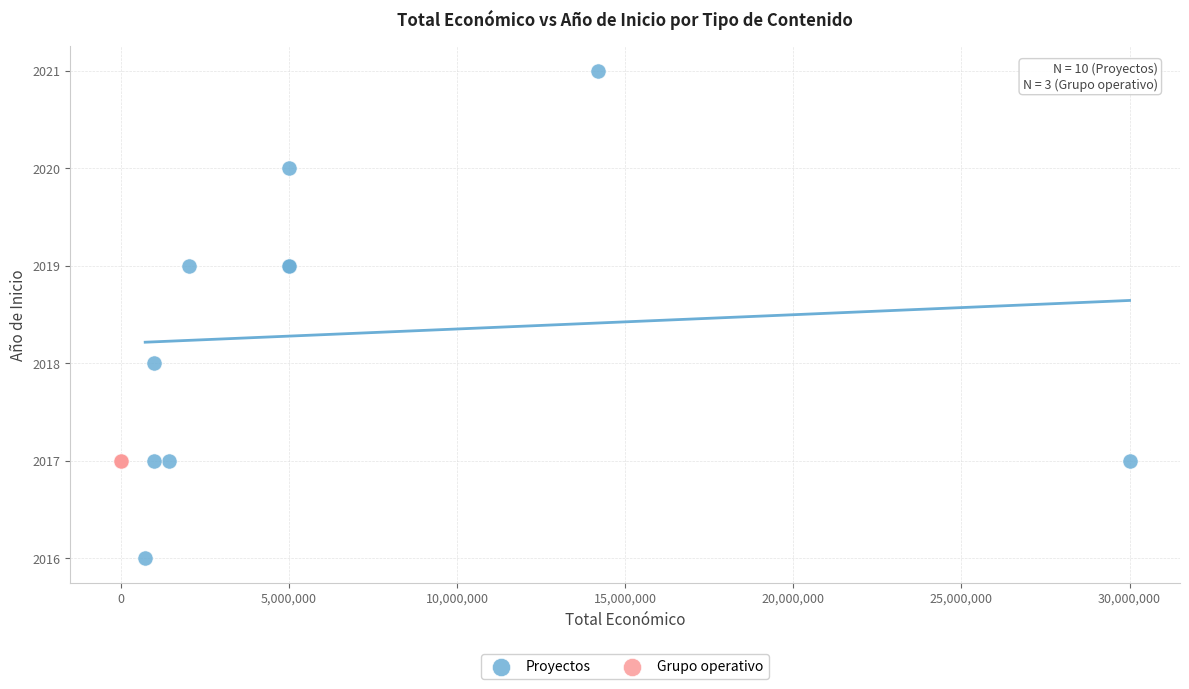

Which series contains the highest Y value?

Proyectos